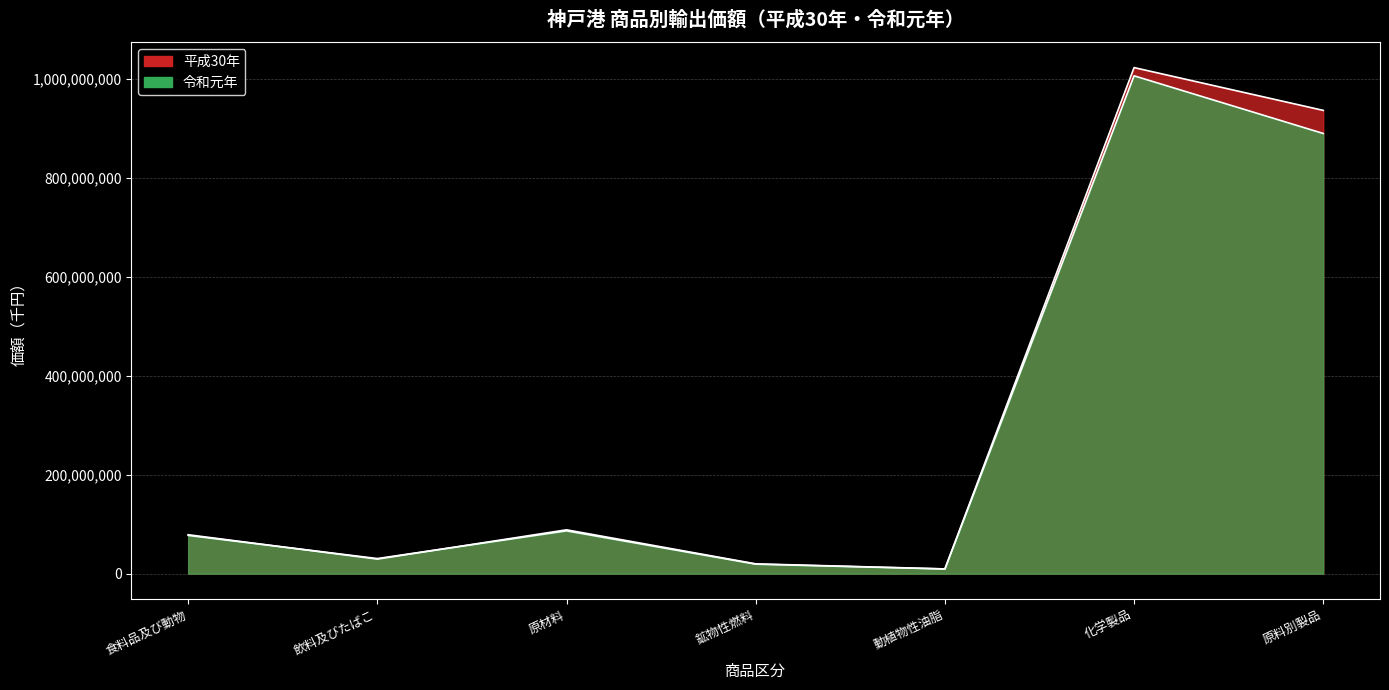

True or false: 令和元年_価額 has a value of 890372246 at 原料別製品.

True